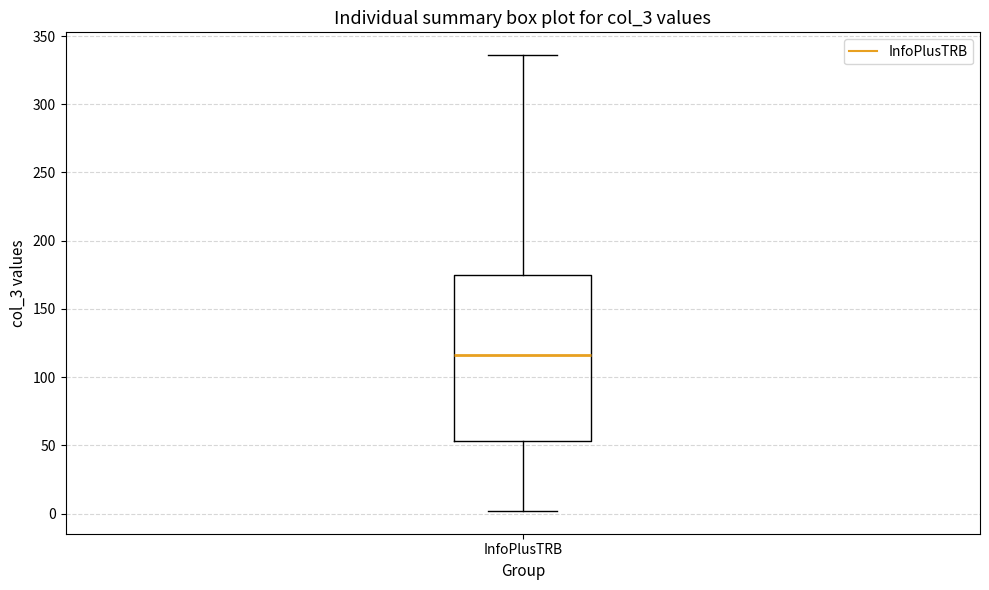

Transcribe this box plot: give where the median line is, the range the box spans, and where the two whiskers end, as read against the y-axis. The values are not printed on the chart, so give them approximately, as read against the axis.

median 115, box 55 to 175, whiskers 0 to 335